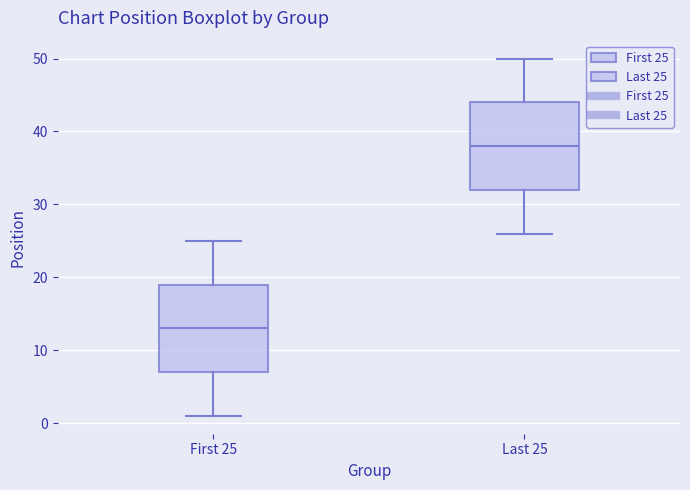

Reading left to right, transcribe this box plot: for each box, give where its median line is, the range the box spans, and where its two whiskers end, as read against the y-axis. The values are not printed on the chart, so give them approximately, as read against the axis.

First 25: median 13, box 7 to 19, whiskers 1 to 25
Last 25: median 38, box 32 to 44, whiskers 26 to 50